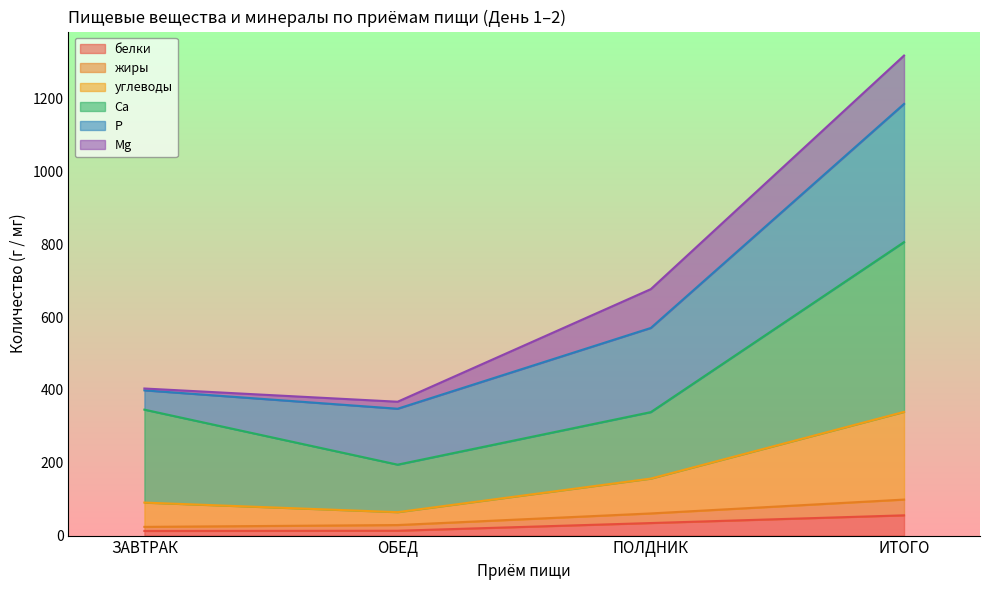

At which category is the sum across all series the highest?

ИТОГО